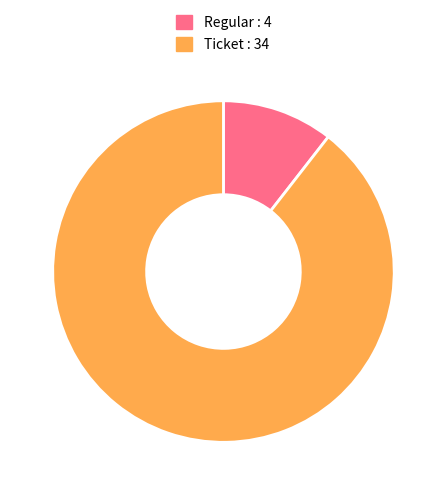

How many slices are in this pie chart?

2